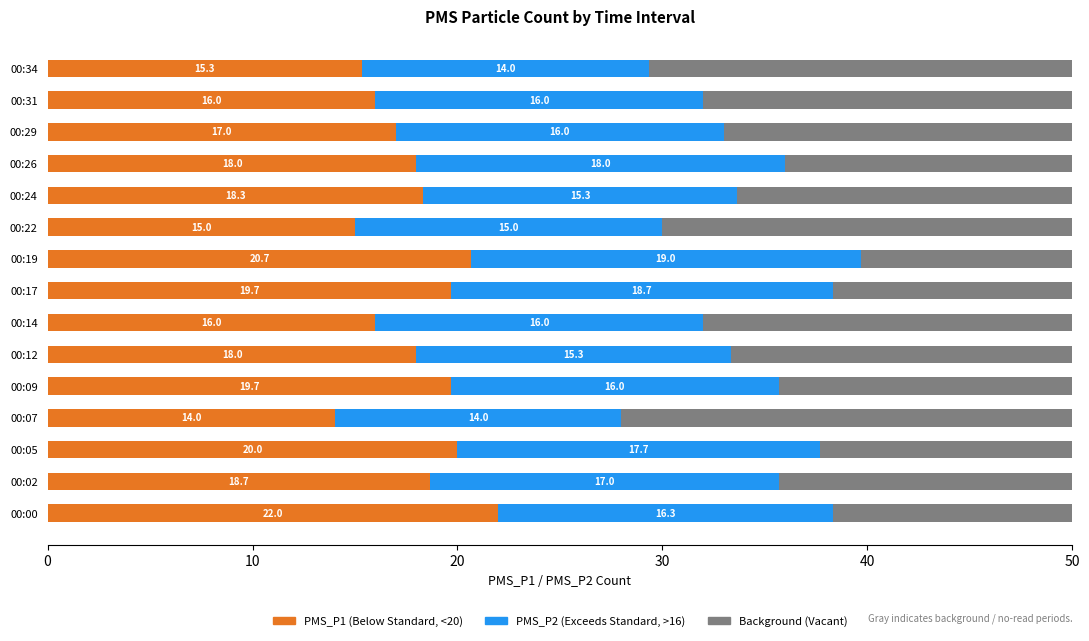

Is it true that PMS_P2 equals 15.3 at 00:12?

True